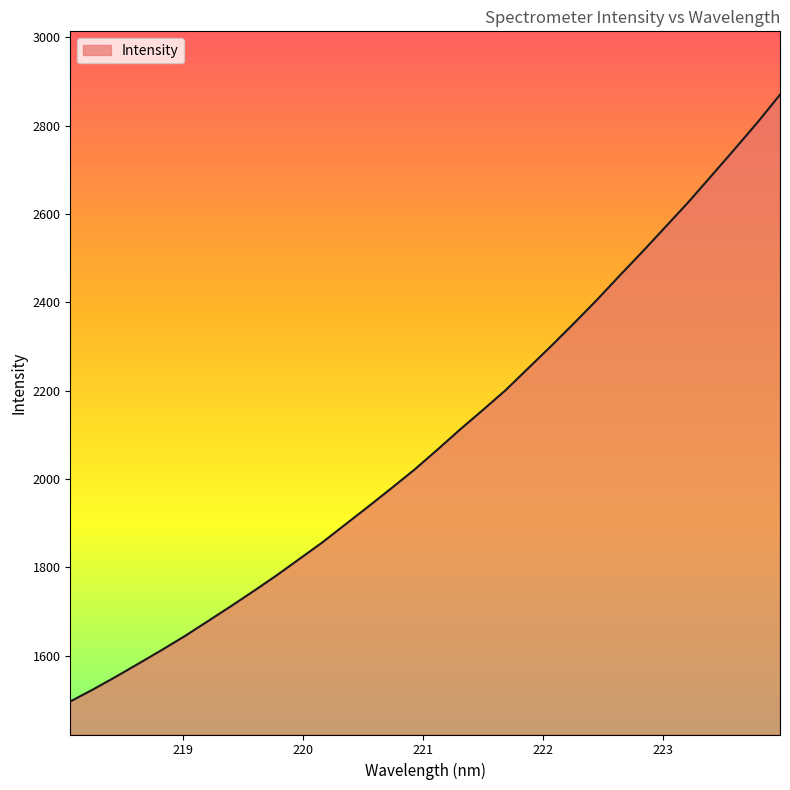

What is the maximum value shown in the chart?

2869.9